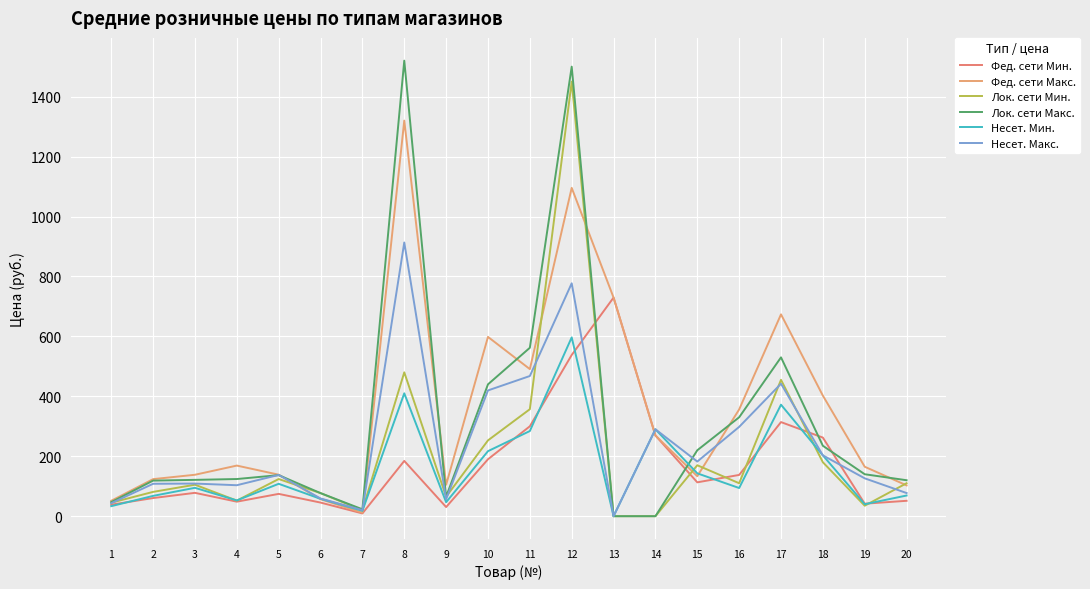

At which label is Лок. сети Макс. closest to 760?

11